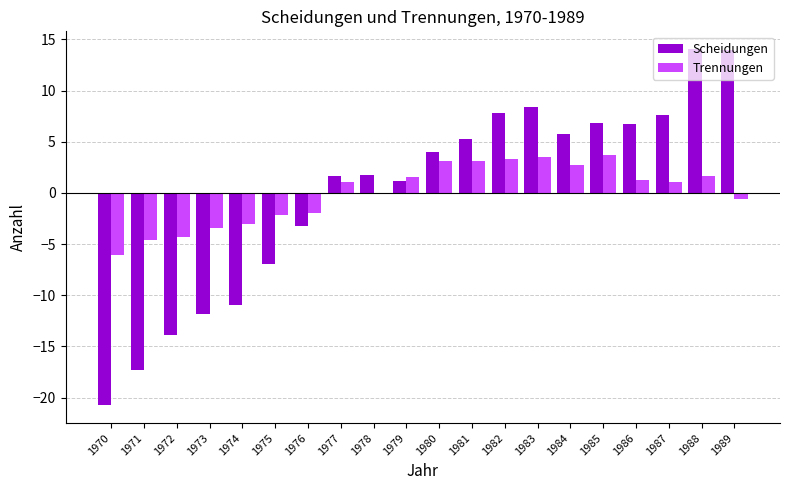

The value of Trennungen at 1981 is 3.2. True or false?

True